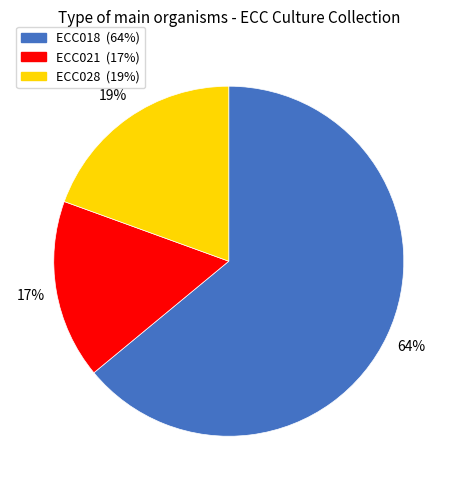

Is there a majority slice in this chart?

Yes